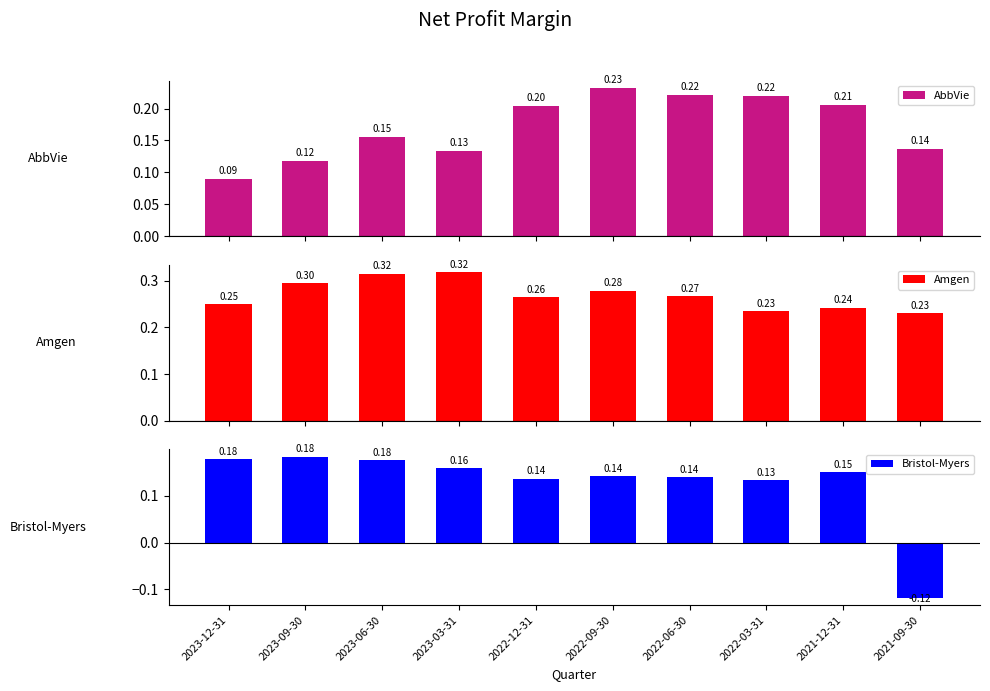

Reading right to left, extract all data points from this chart.

AbbVie: 0.1	0.2	0.2	0.2	0.2	0.2	0.1	0.2	0.1	0.1
Amgen: 0.2	0.2	0.2	0.3	0.3	0.3	0.3	0.3	0.3	0.2
Bristol-Myers: -0.1	0.2	0.1	0.1	0.1	0.1	0.2	0.2	0.2	0.2